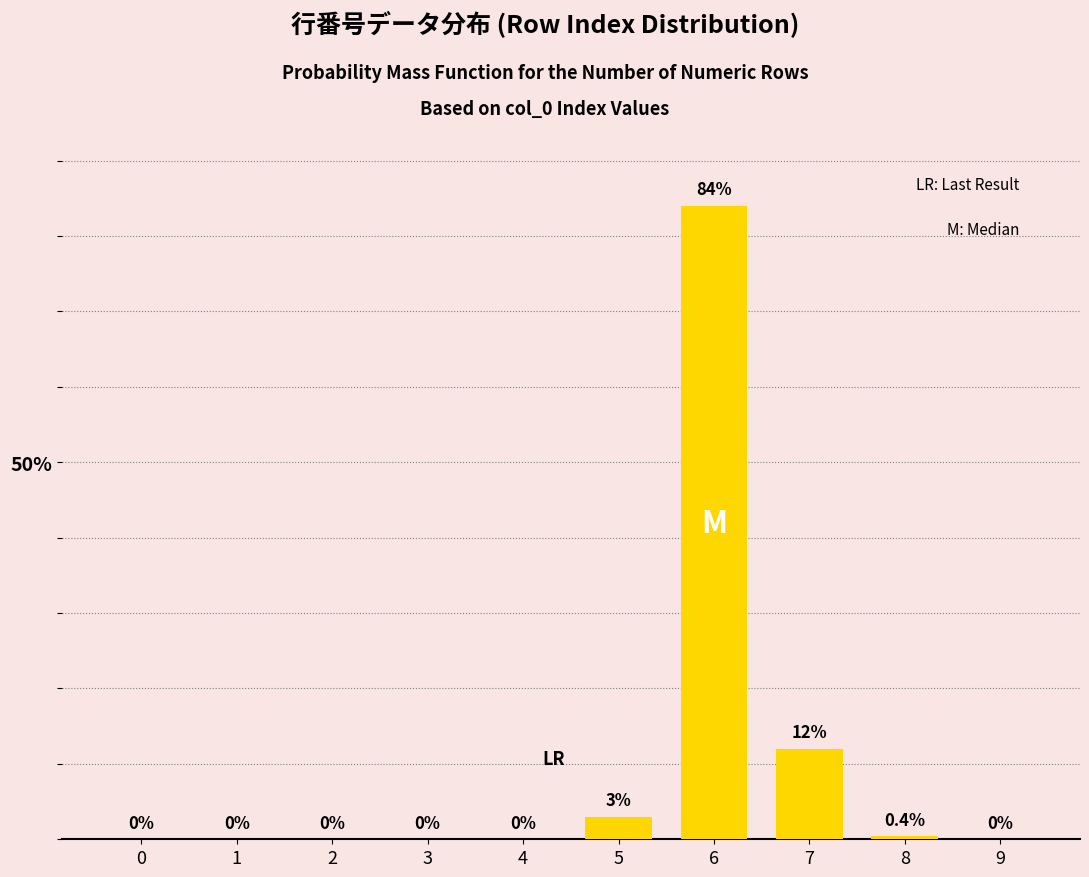

Reading left to right, transcribe all the data shown in this chart.

0=0.0	1=0.0	2=0.0	3=0.0	4=0.0	5=3.0	6=84.0	7=12.0	8=0.4	9=0.0